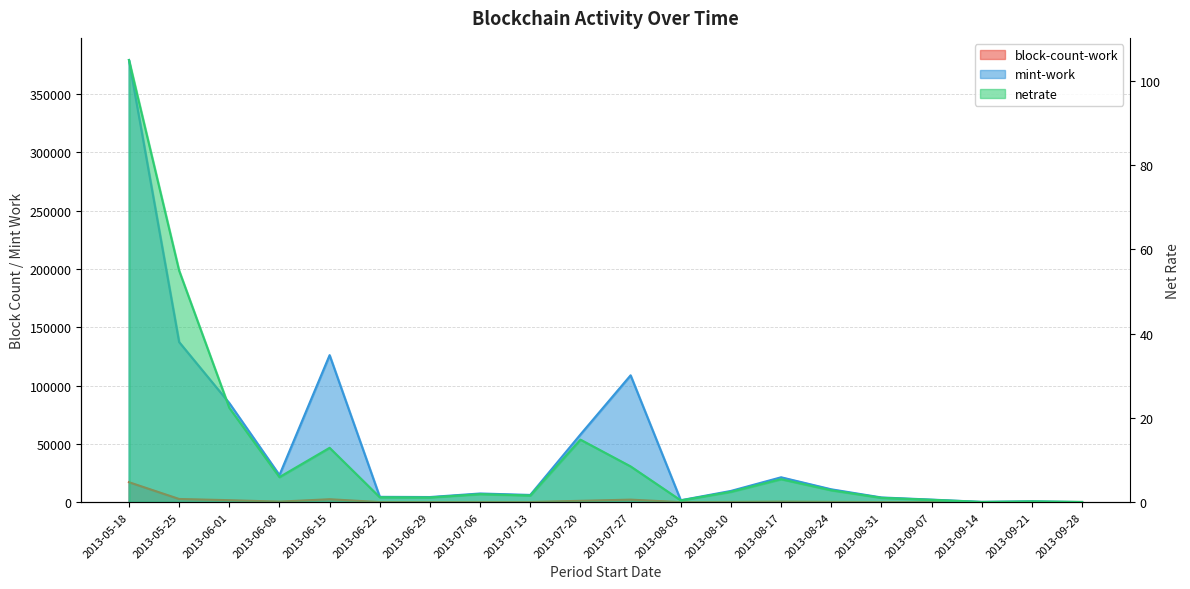

In netrate, how many points are lower than both neighbors (excluding endpoints)?

5